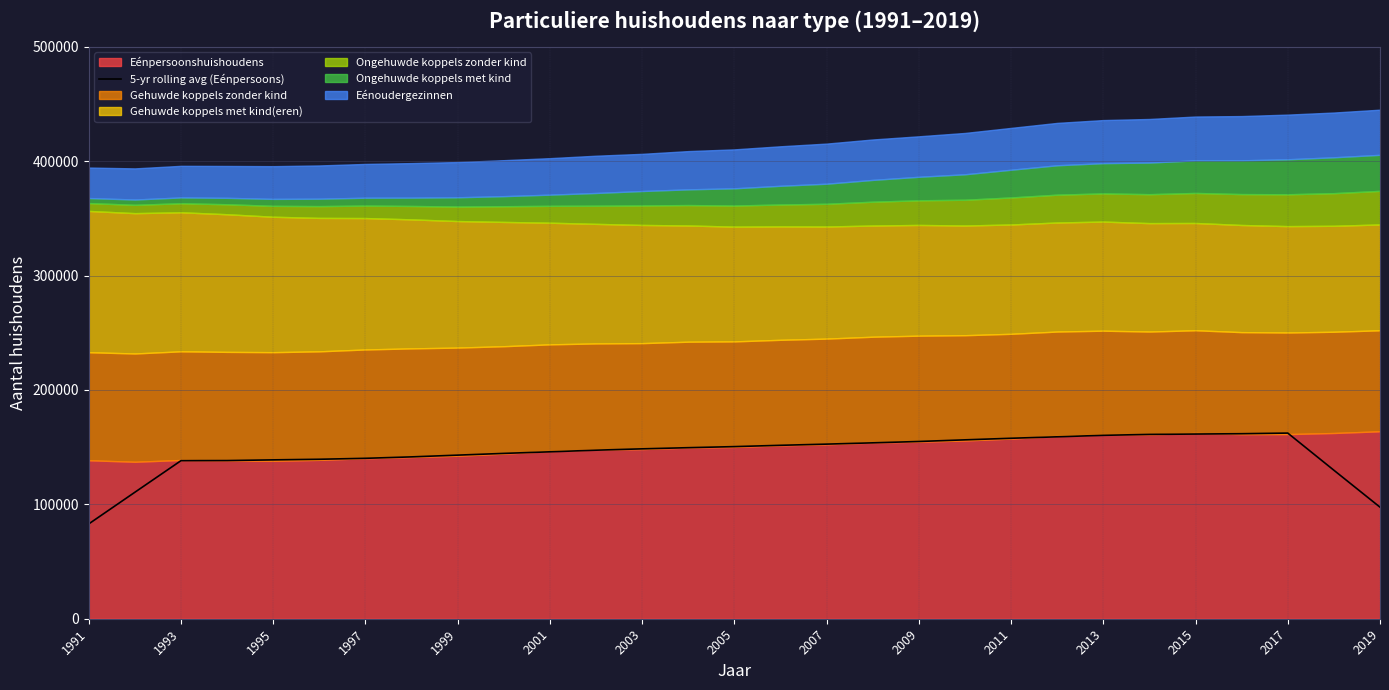

True or false: there are more than 1 points higher than both neighbors.

False